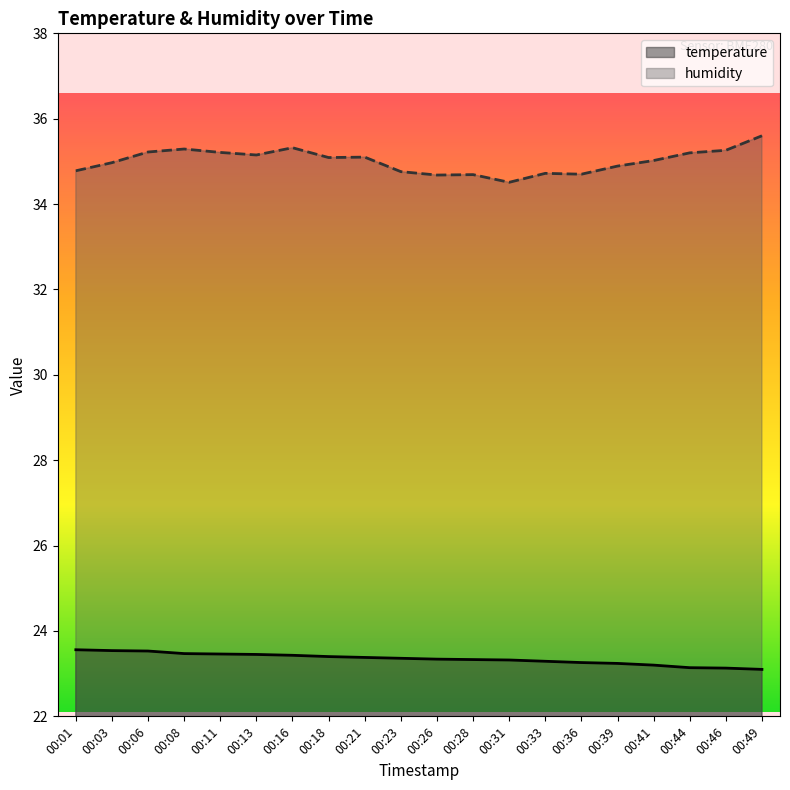

How many values in the humidity series exceed 35?

11